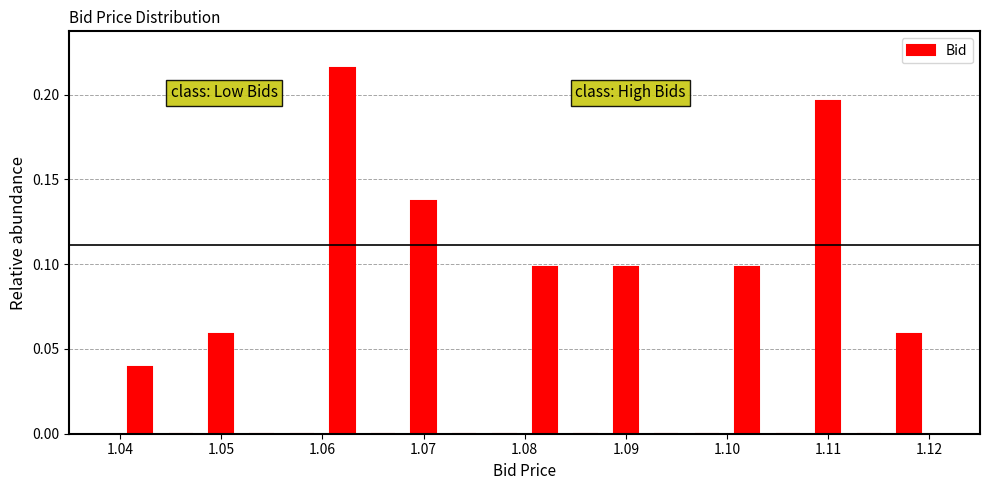

Which range on the x-axis has the tallest bar?

1.060 to 1.064